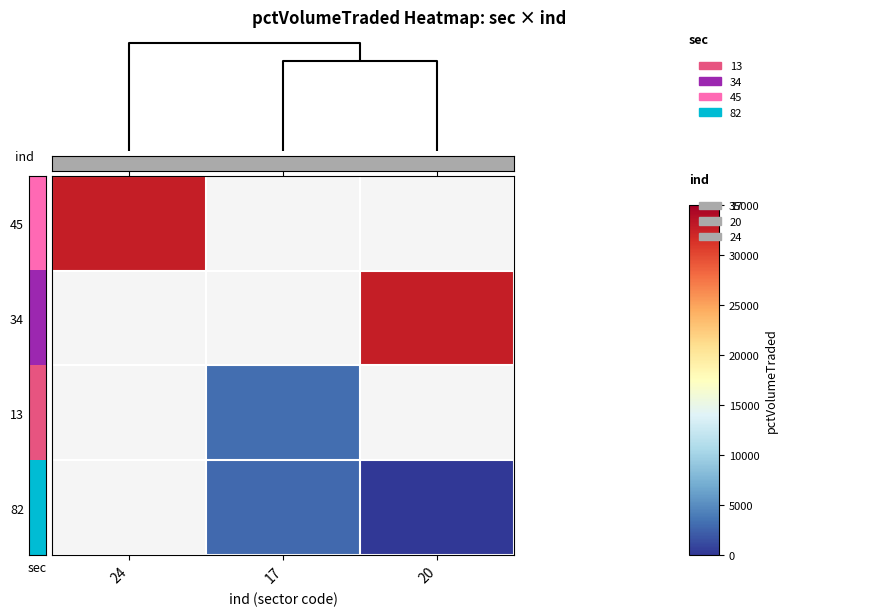

At how many categories does at least one series exceed 8025?

2